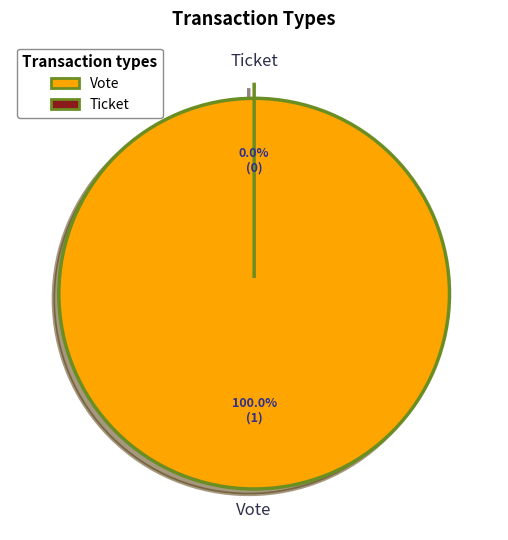

What is the smallest slice in the pie chart?

Ticket